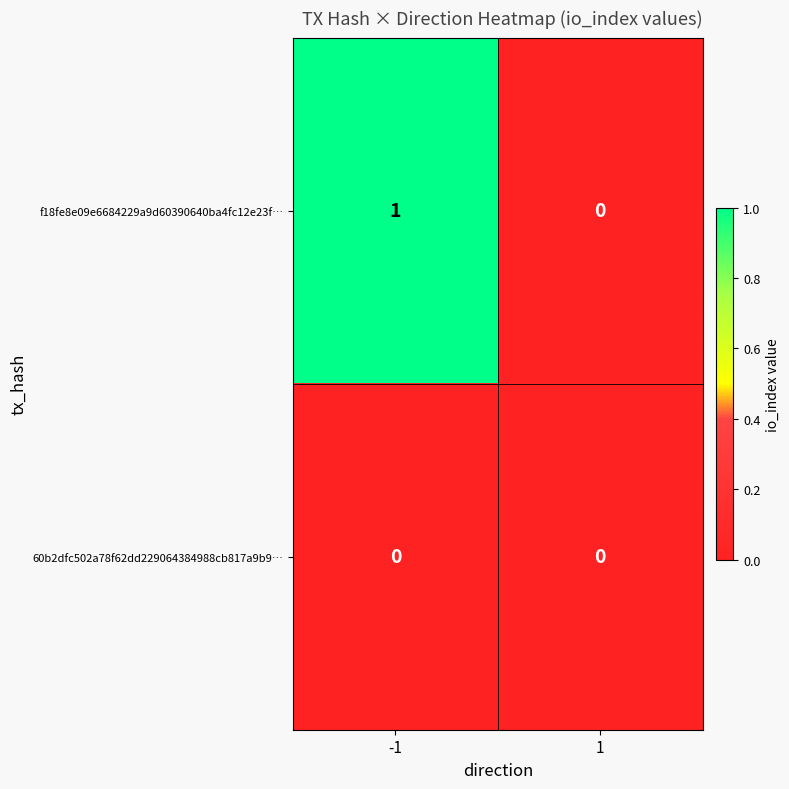

Which series has the largest total across all categories?

f18fe8e09e6684229a9d60390640ba4fc12e23f…